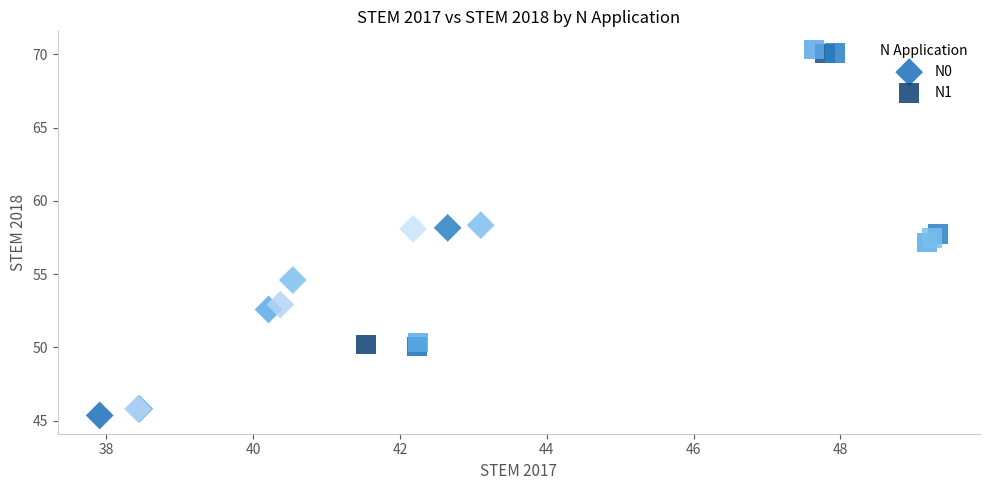

Which series contains the lowest Y value?

N0